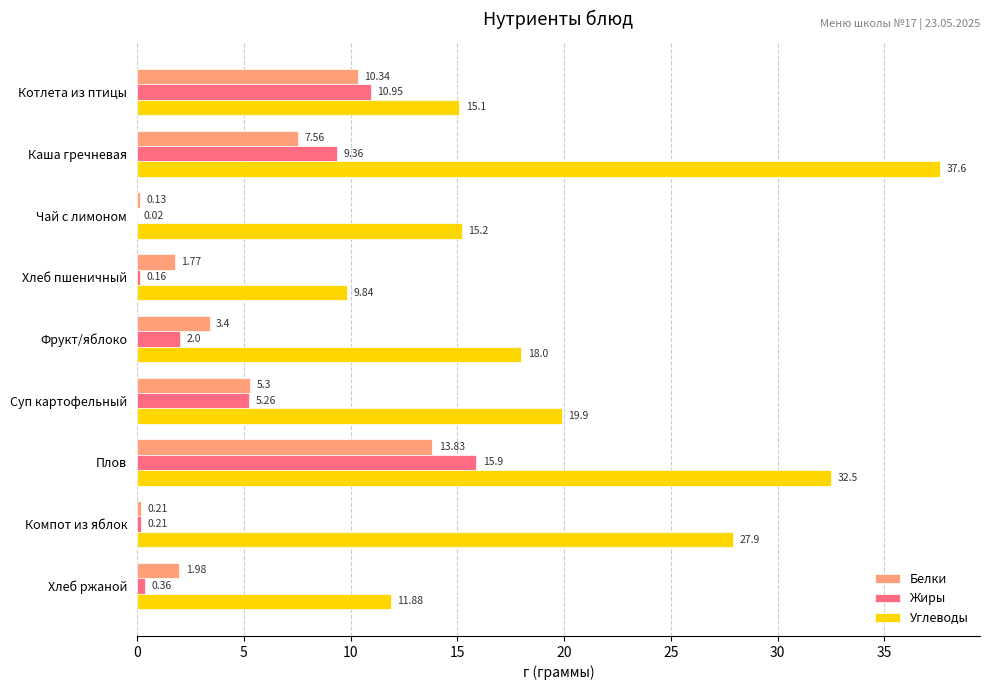

Between Хлеб пшеничный and Компот из яблок, which series saw the biggest shift?

Углеводы